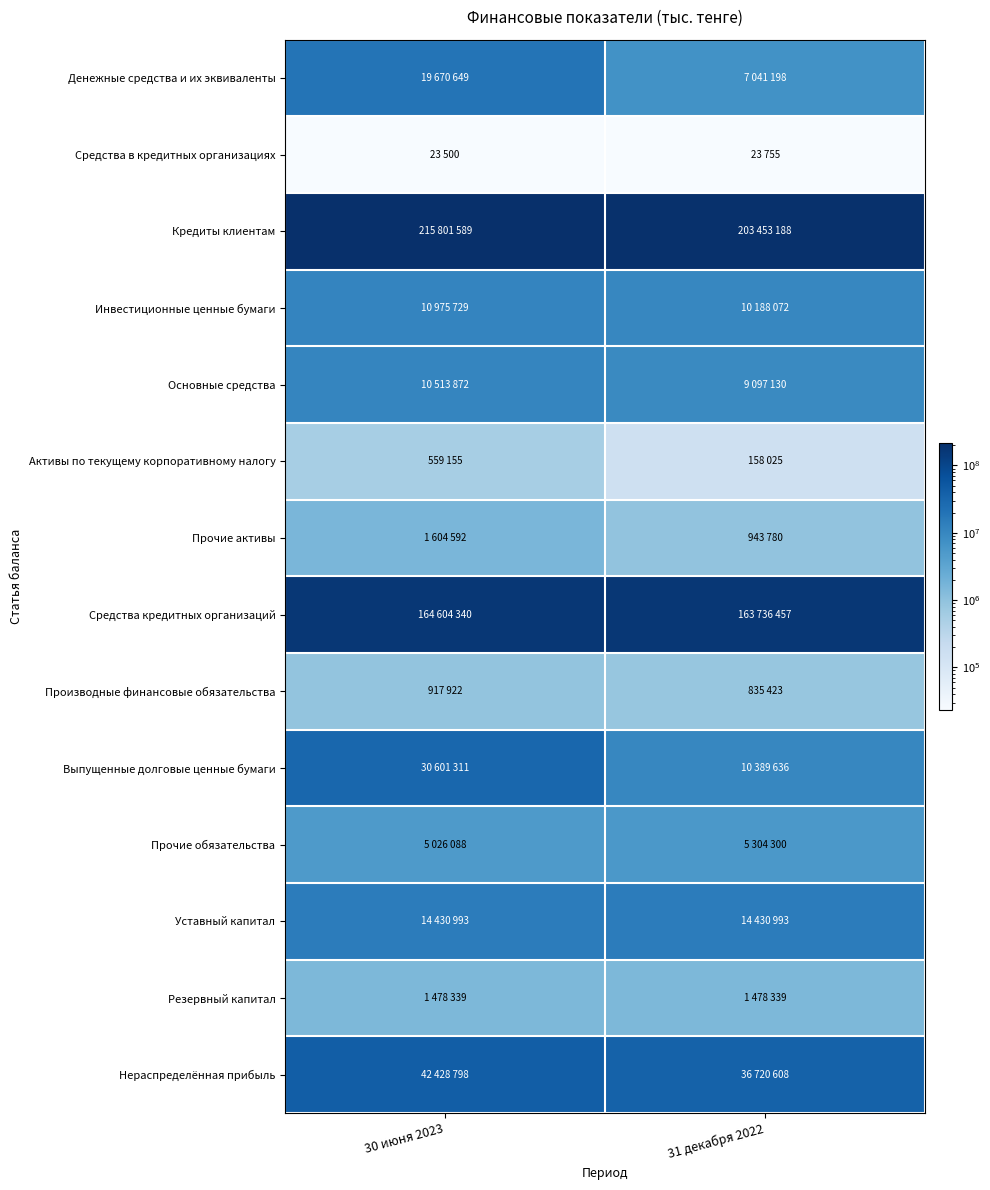

What is the maximum value shown in the chart?

215801589